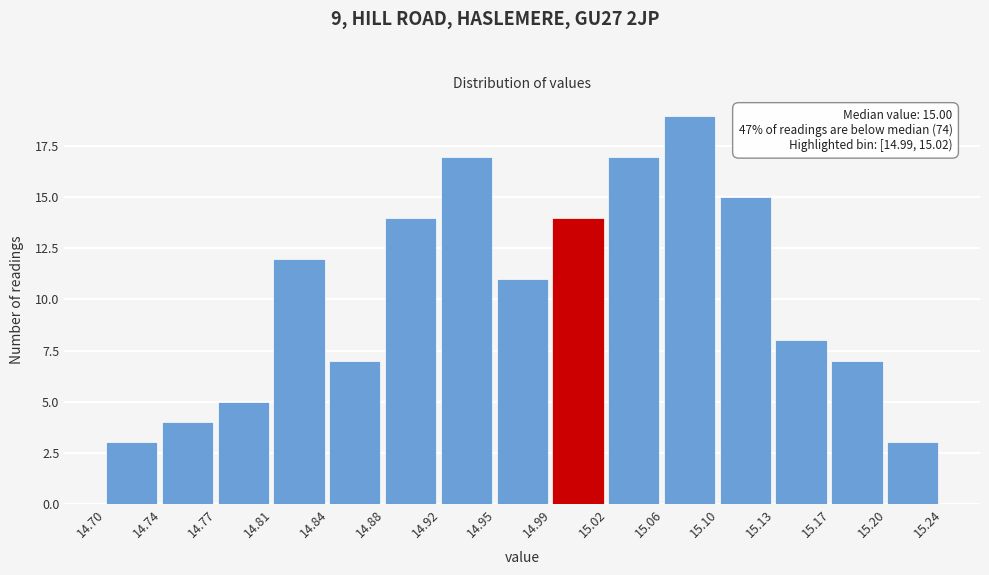

Which range on the x-axis has the tallest bar?

15.06 to 15.10